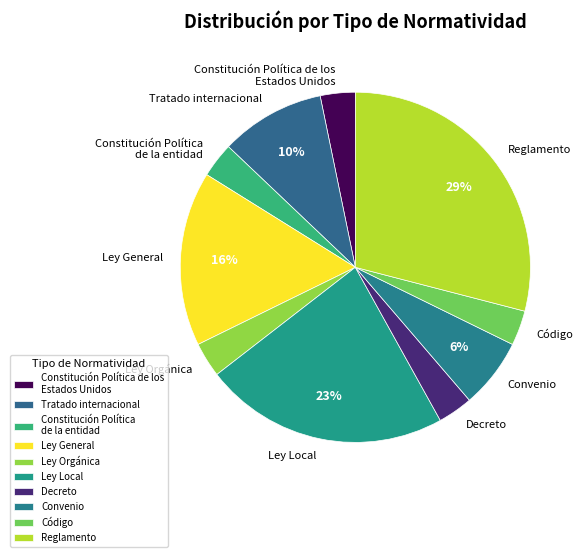

What is the ratio of the value at Decreto to the value at Ley Orgánica?

1.0